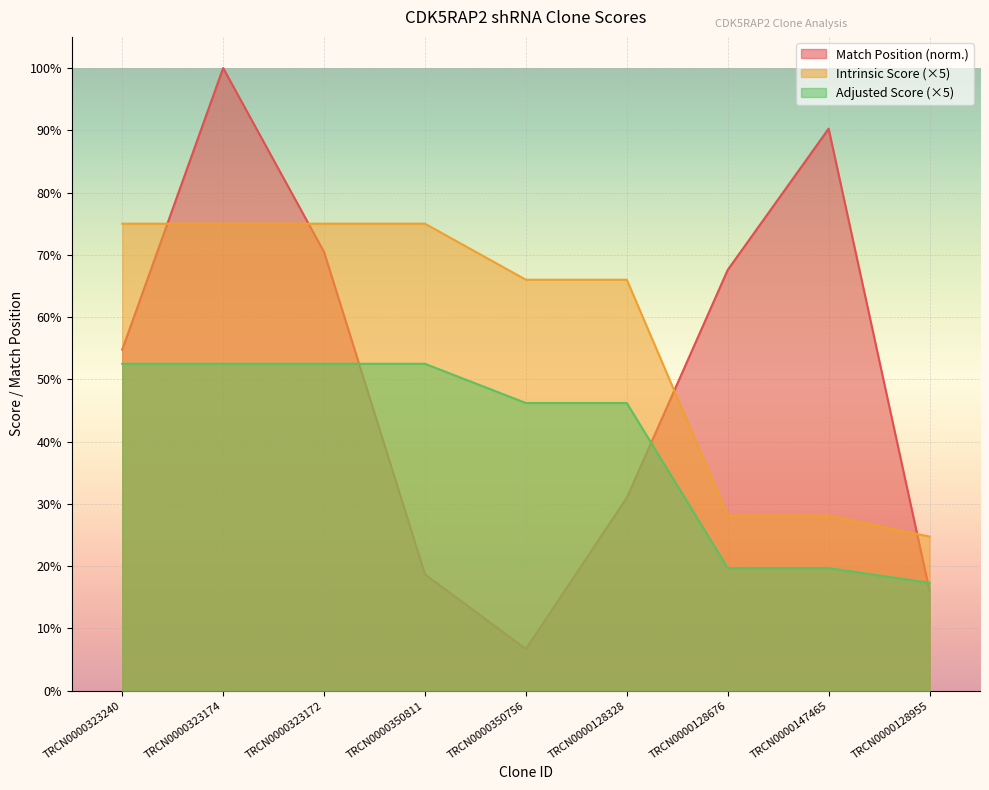

True or false: Intrinsic Score has a value of 75.0 at TRCN0000350811.

True